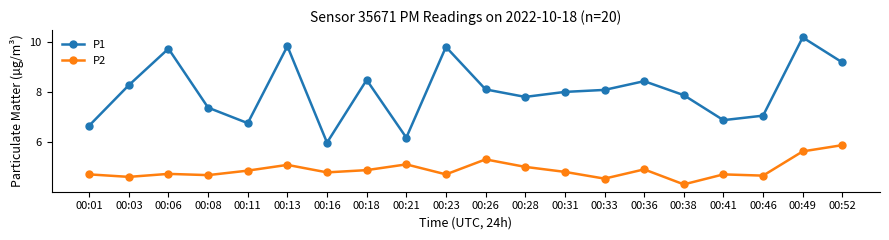

Where is the first local maximum for P1?

00:06